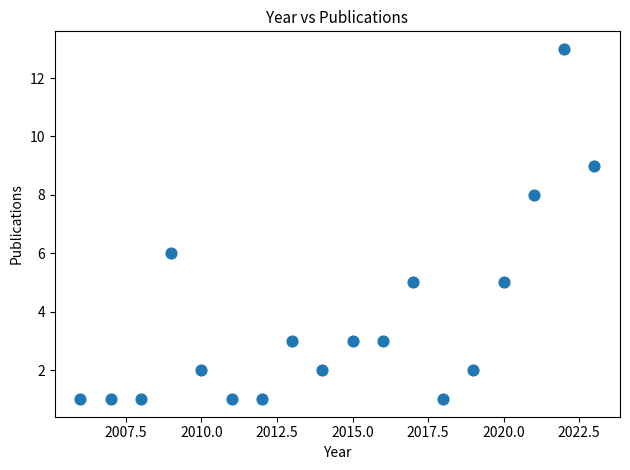

What is the range of Y values (max minus min)?

12